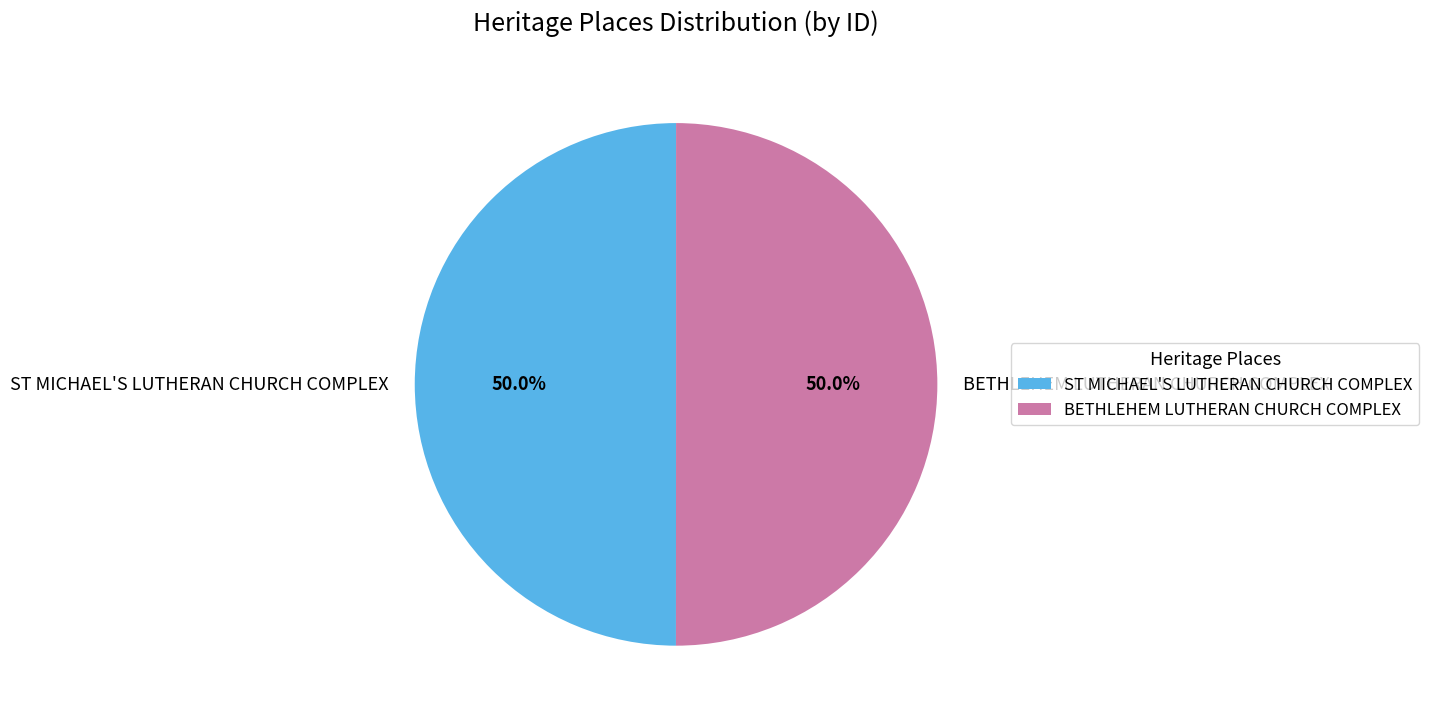

What is the total percentage of BETHLEHEM LUTHERAN CHURCH COMPLEX and ST MICHAEL'S LUTHERAN CHURCH COMPLEX?

100.0%